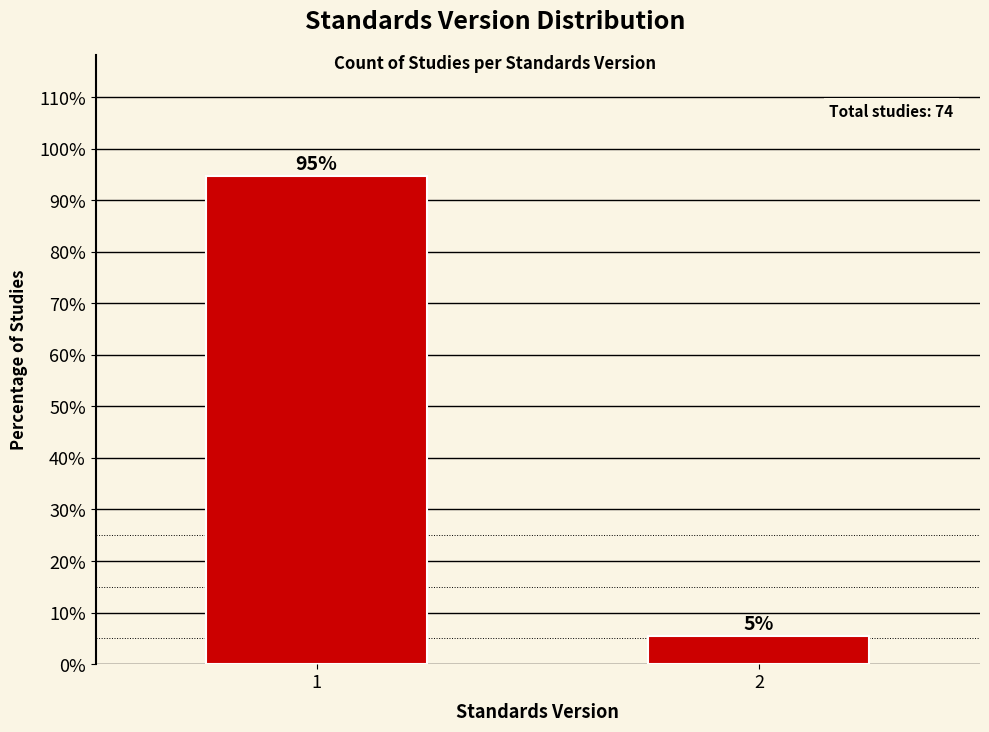

What is the value of the 1st bar from the left?

94.6